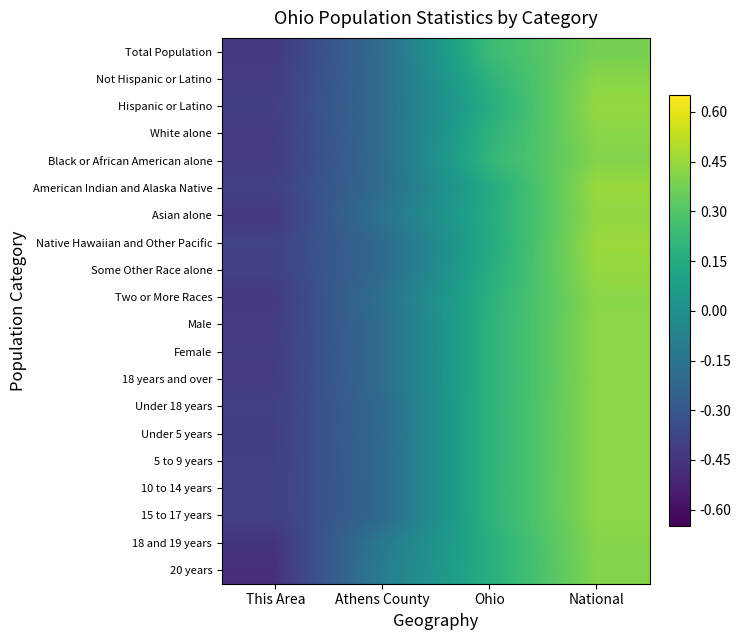

Which label corresponds to the smallest value in the chart?

This Area